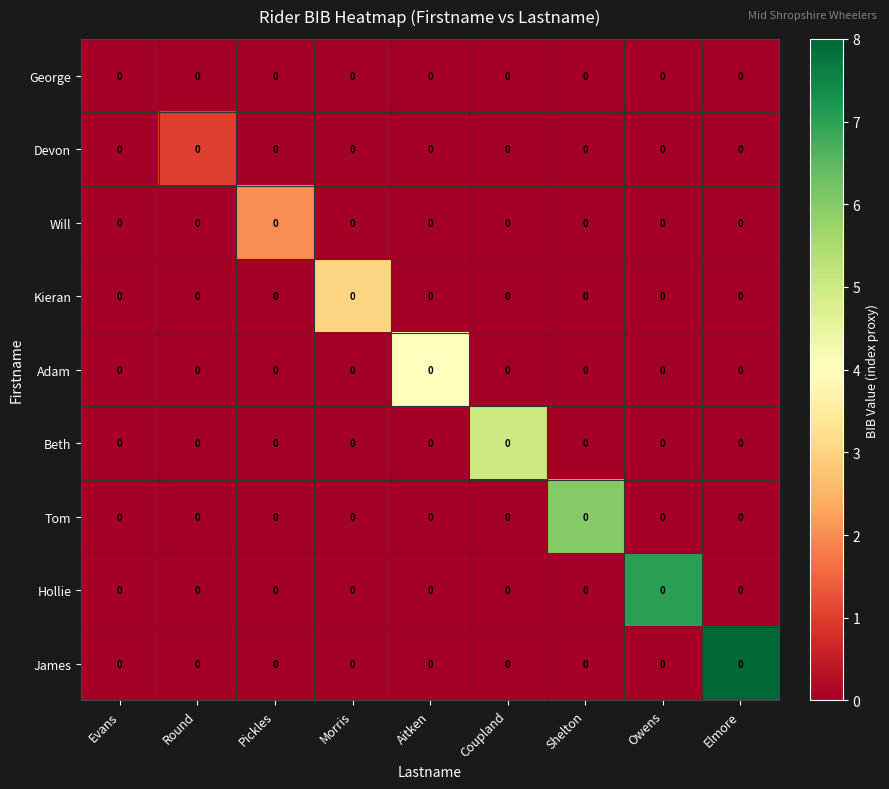

Is the value of Tom at Round greater than the value of James at Evans?

No